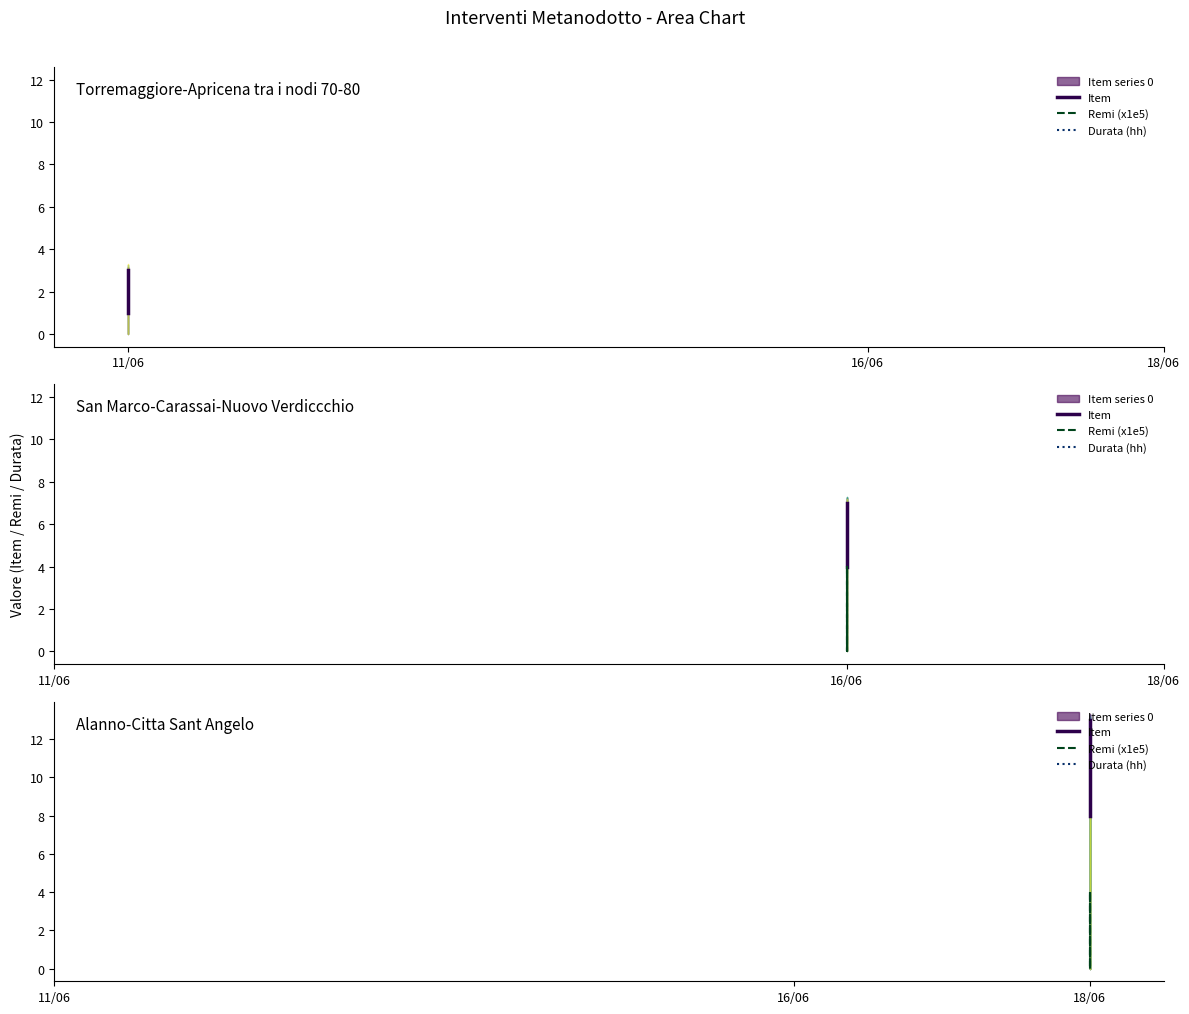

Where is the first local maximum for Remi (x1e5)?

18/06